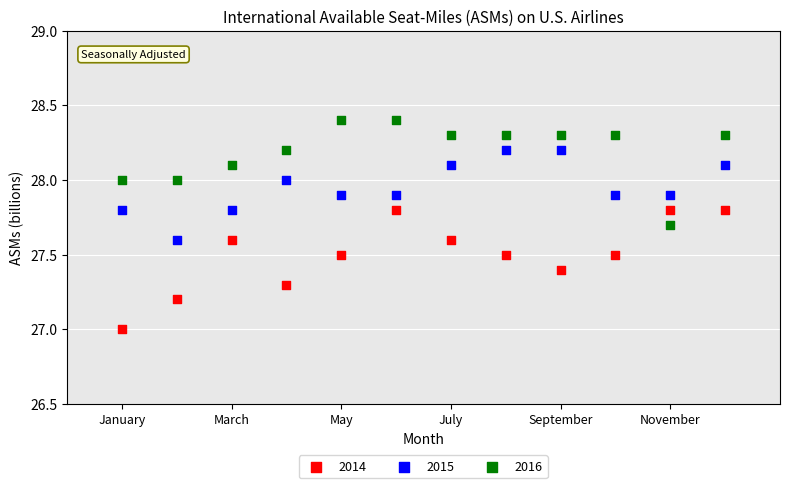

Which series has the largest Y range (max minus min)?

2014